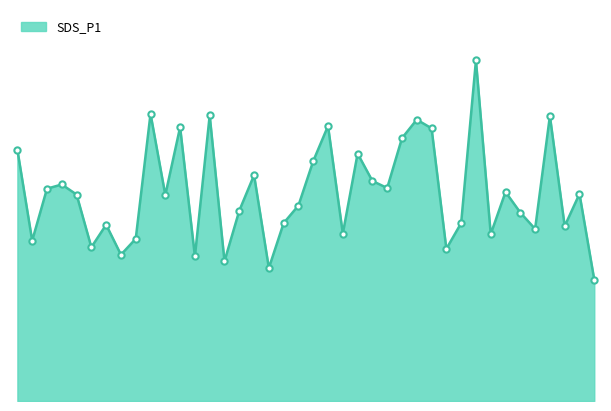

Approximately how many times larger is the value at 00:34 compared to 00:16?

1.6